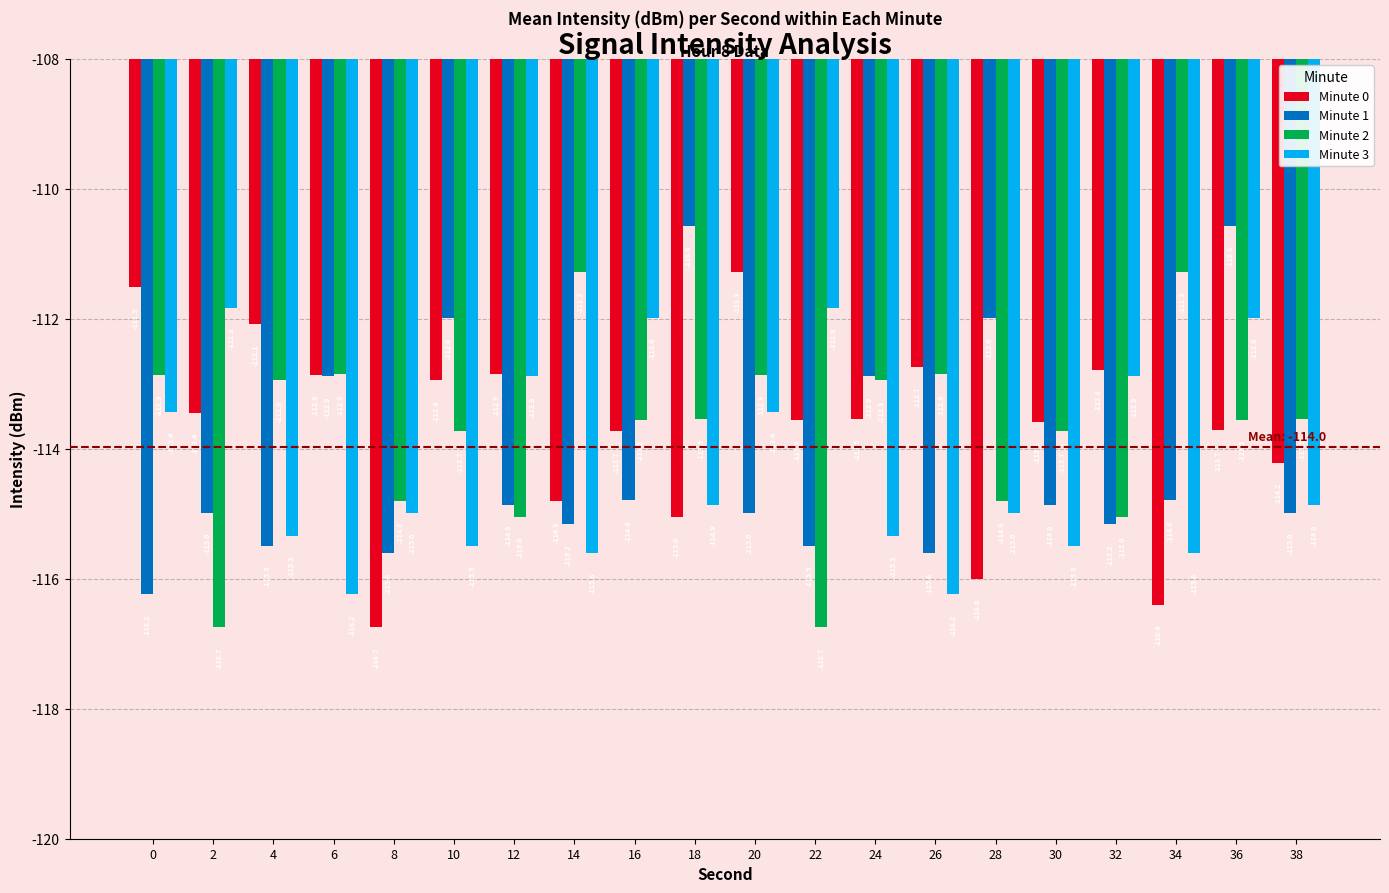

At 26, list the series in order from largest to smallest.

Minute 0, Minute 2, Minute 1, Minute 3